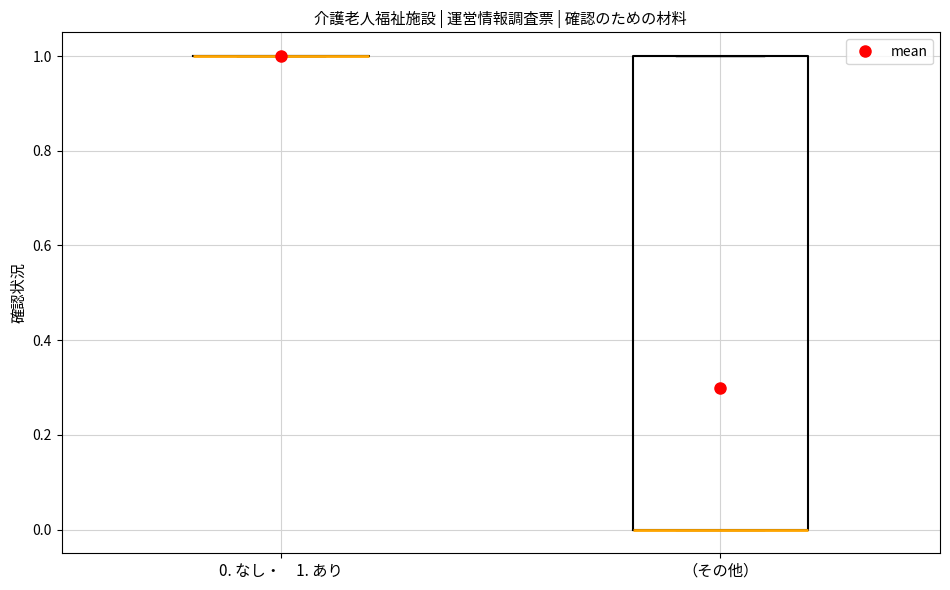

Which box is the tallest, from its lower edge to its upper edge?

（その他）